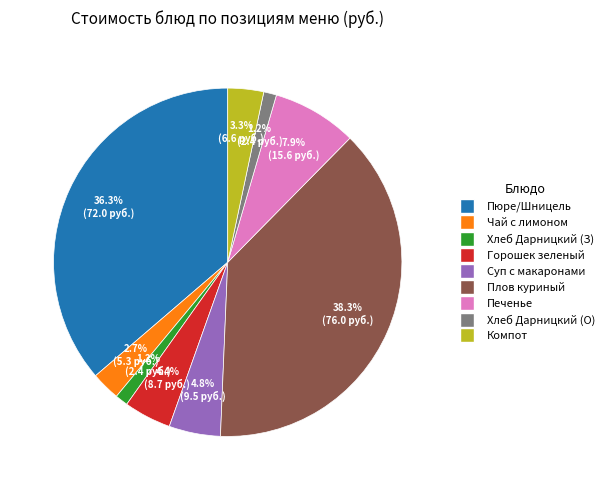

Is there any slice that represents more than half of the pie?

No